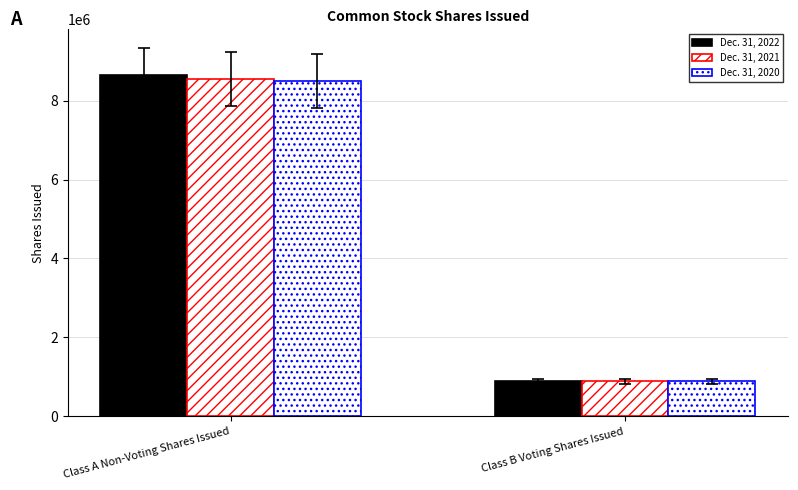

List the series in order of their peak value, lowest first.

Dec. 31, 2020, Dec. 31, 2021, Dec. 31, 2022